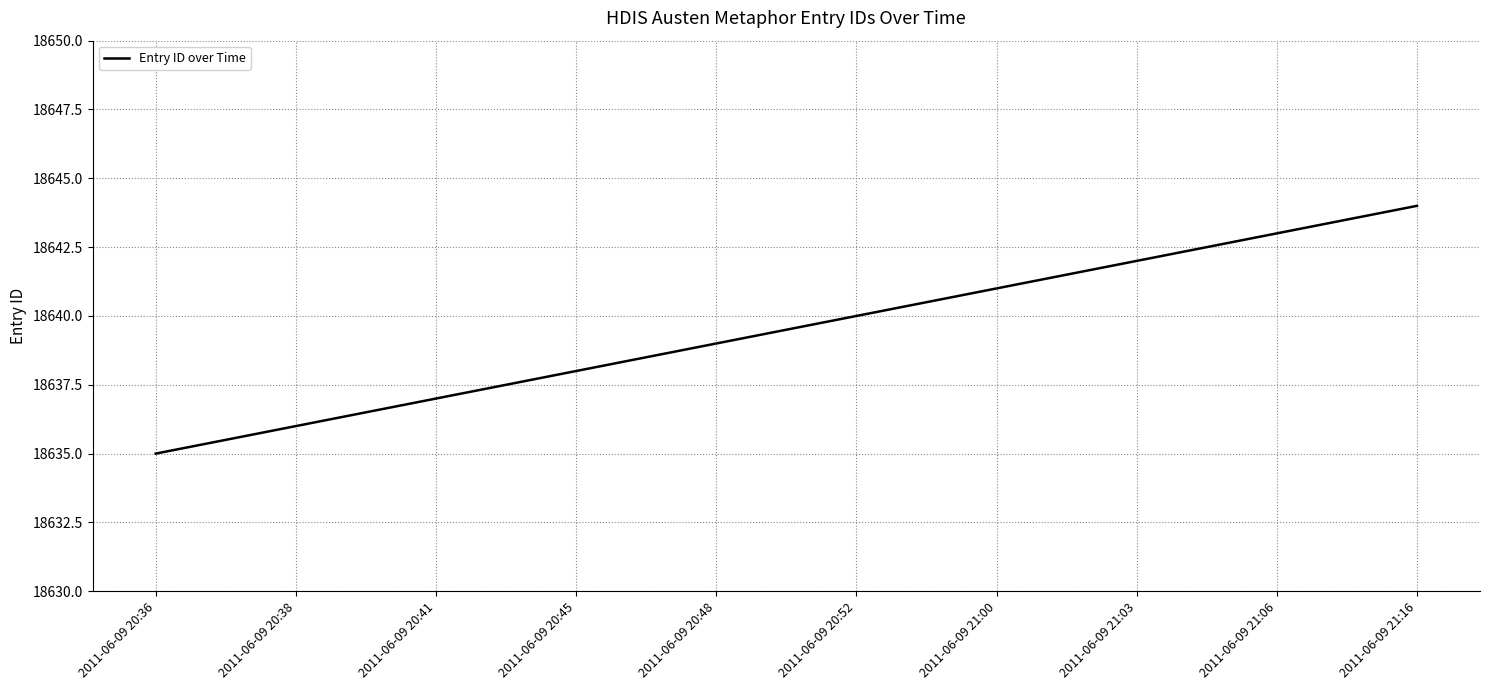

How many series are shown in this chart?

1